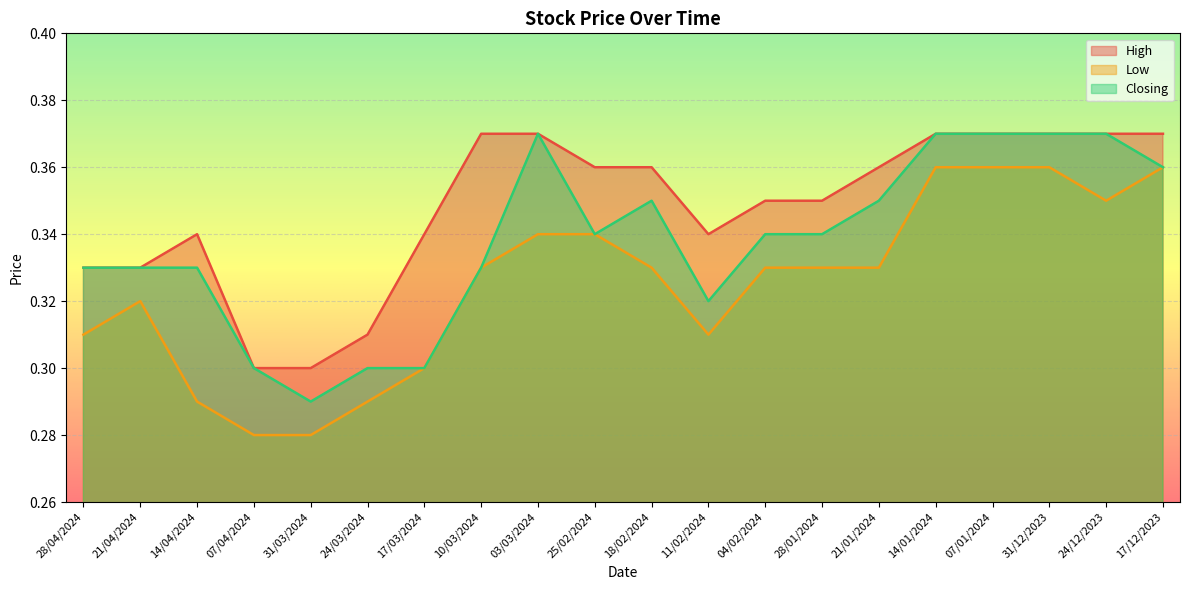

Count the number of categories in the chart.

20